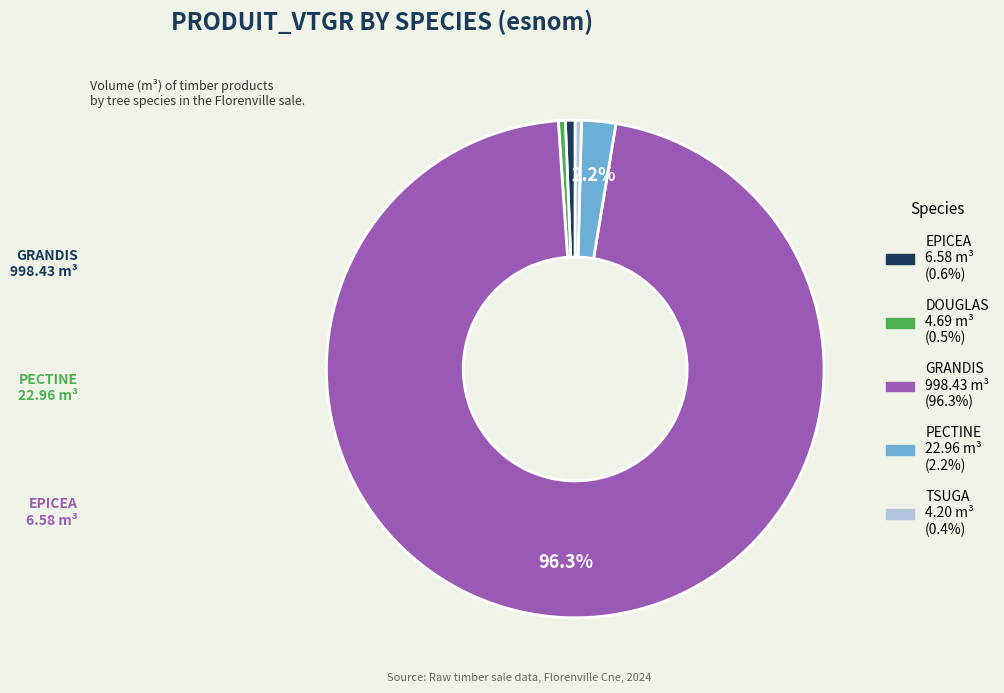

How many slices are in this pie chart?

5